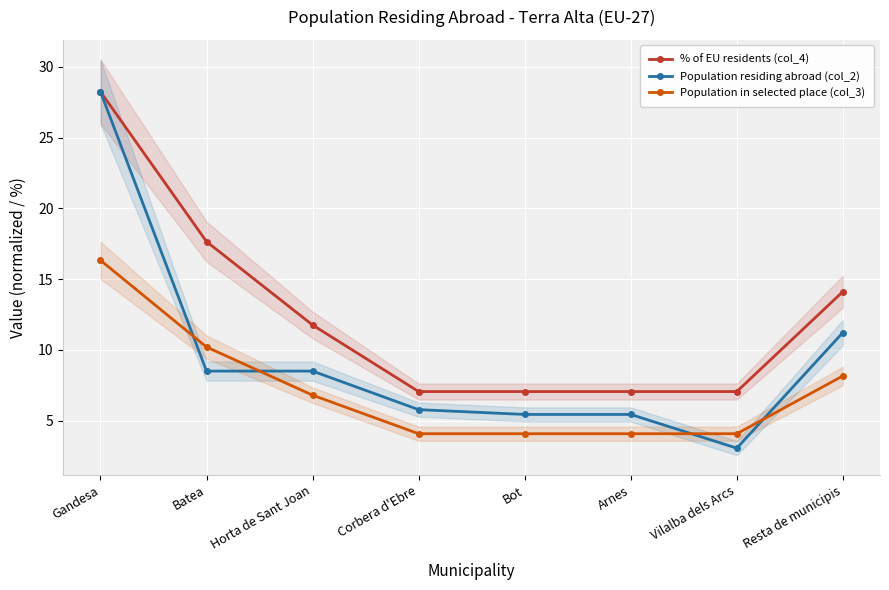

True or false: % of EU residents (col_4) has more than 1 points higher than both neighbors.

False